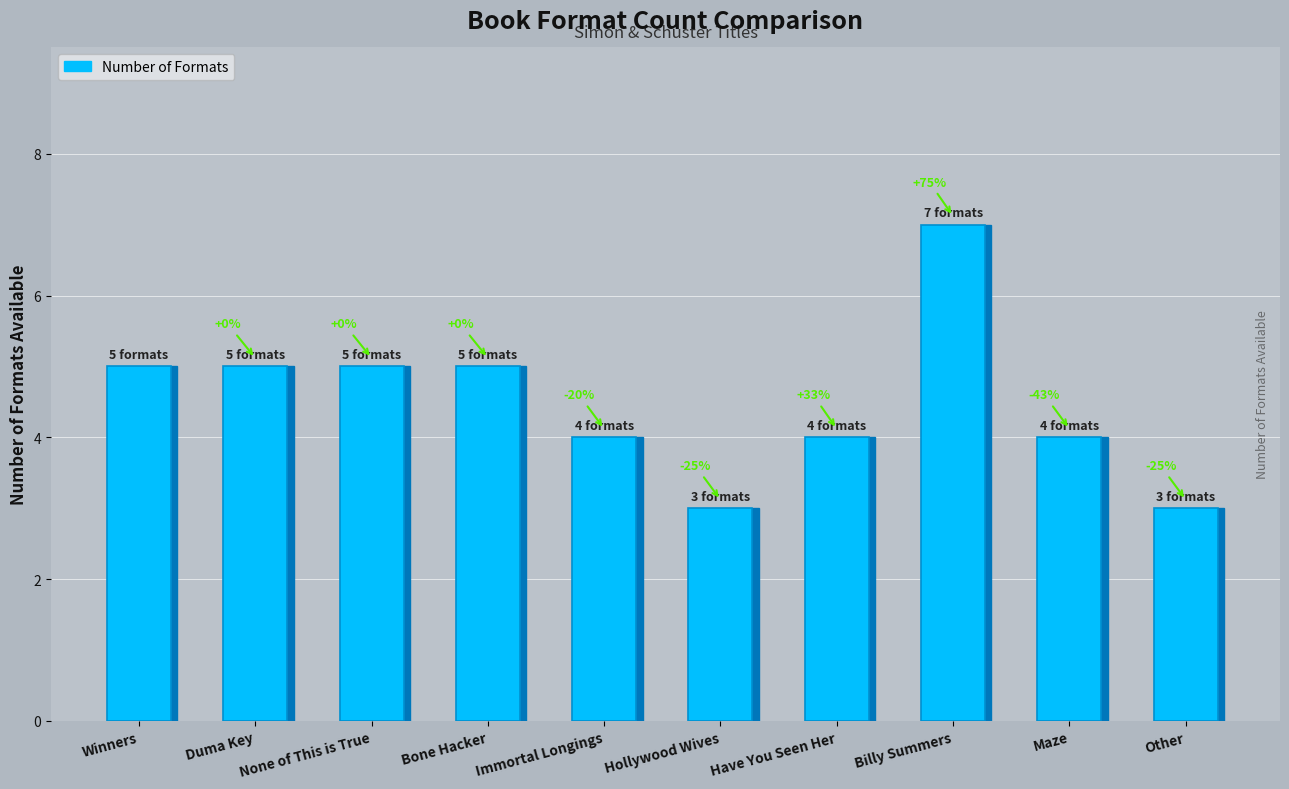

What is the minimum value shown in the chart?

3